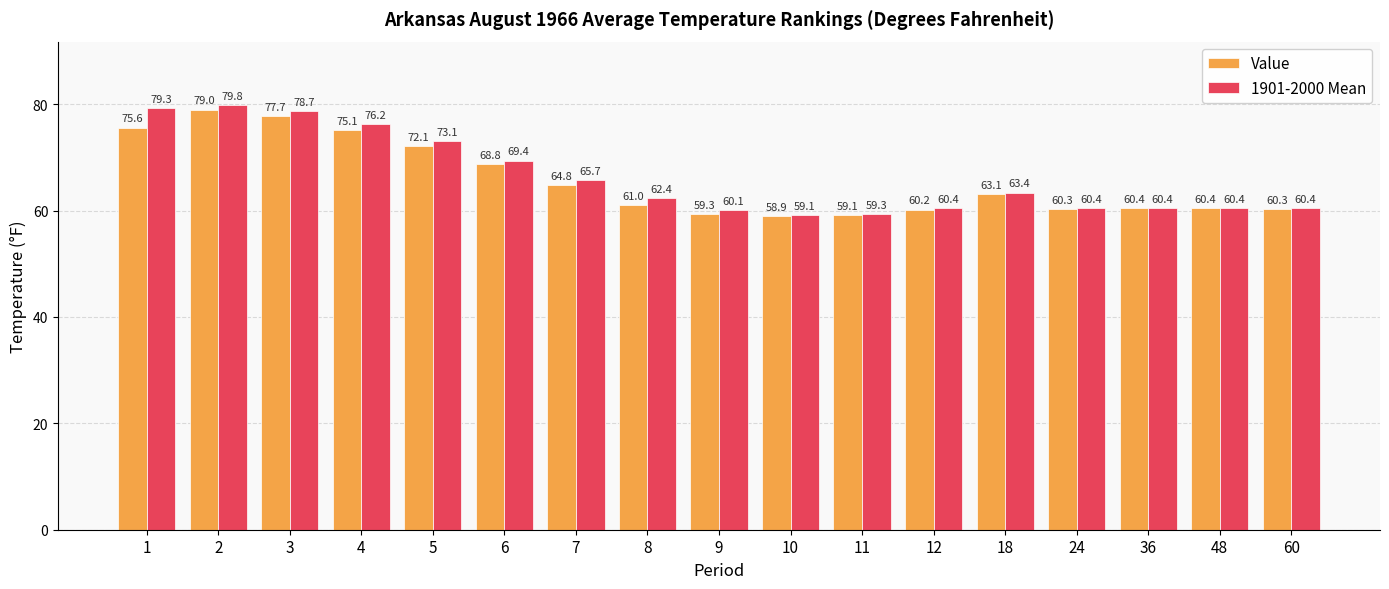

Does the chart contain any negative values?

No